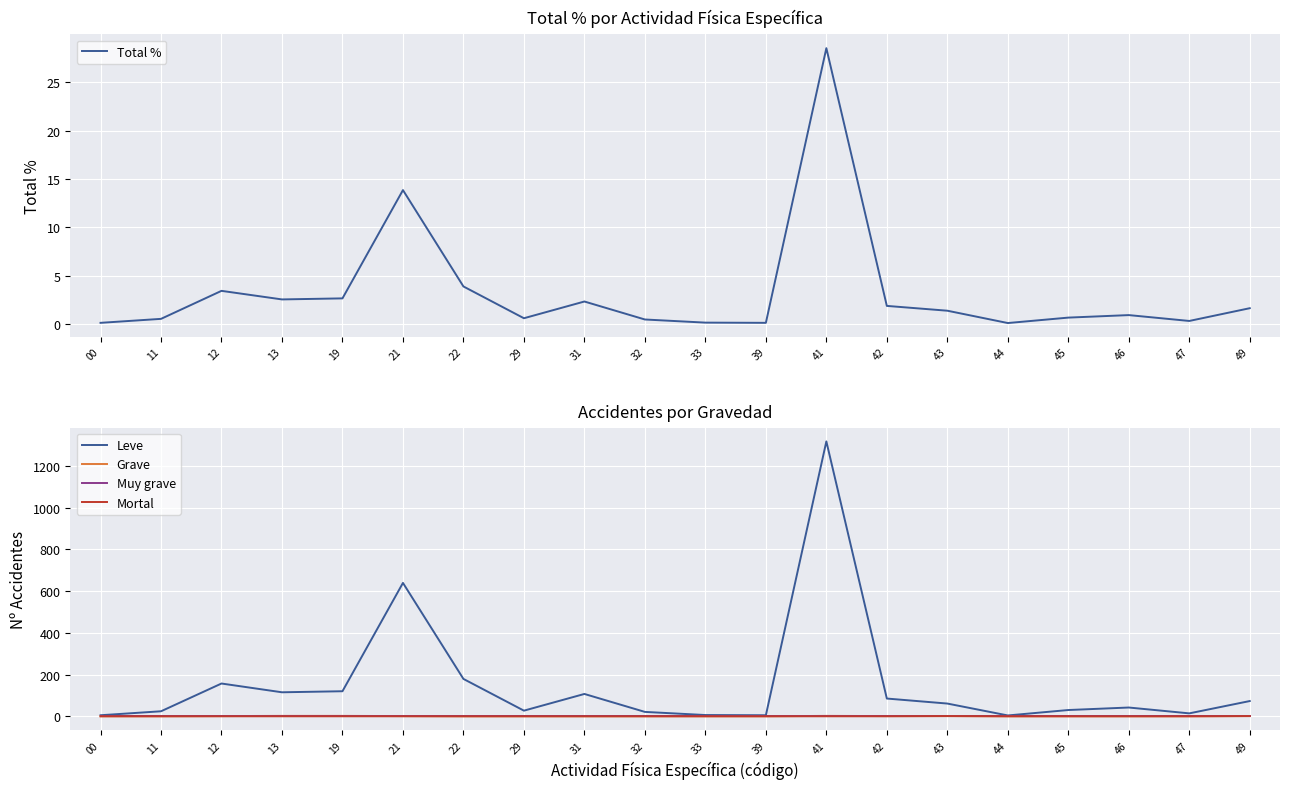

How many lines are shown in the chart?

5